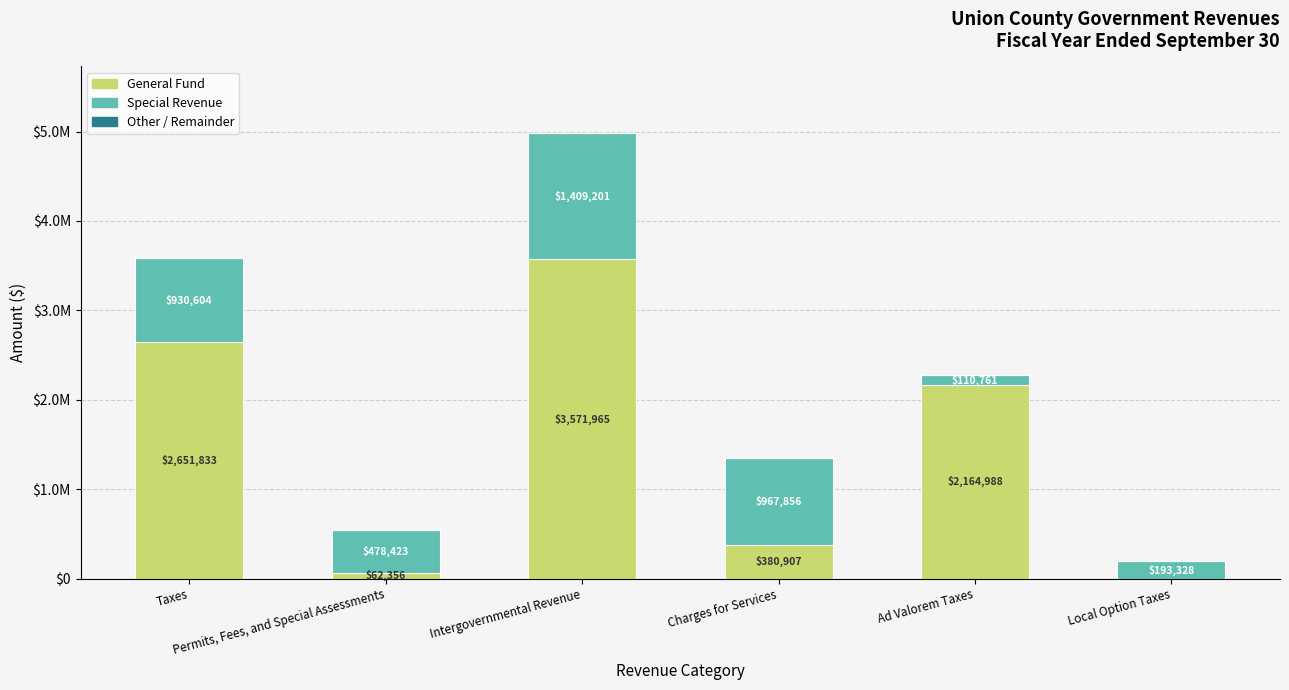

How many series are shown in this chart?

3